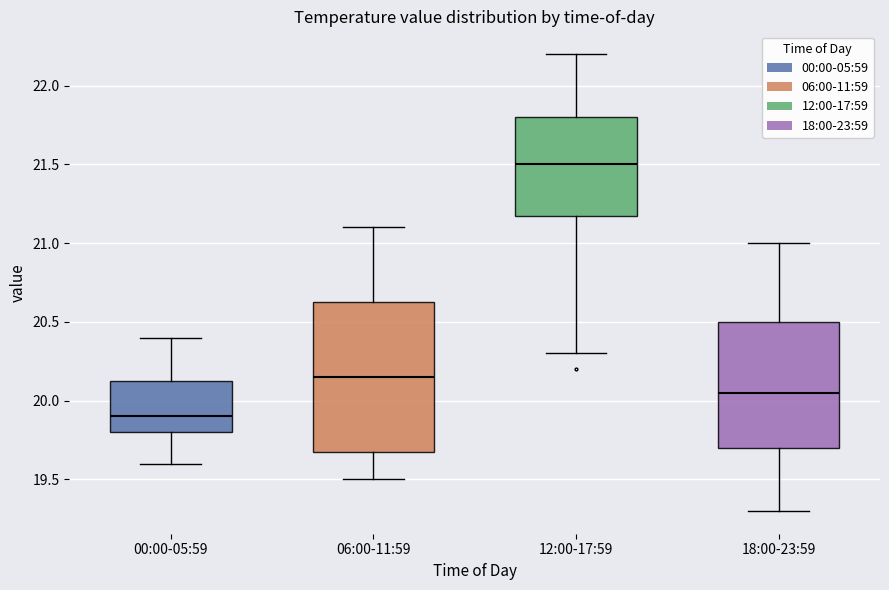

Which box has the highest median line?

12:00-17:59